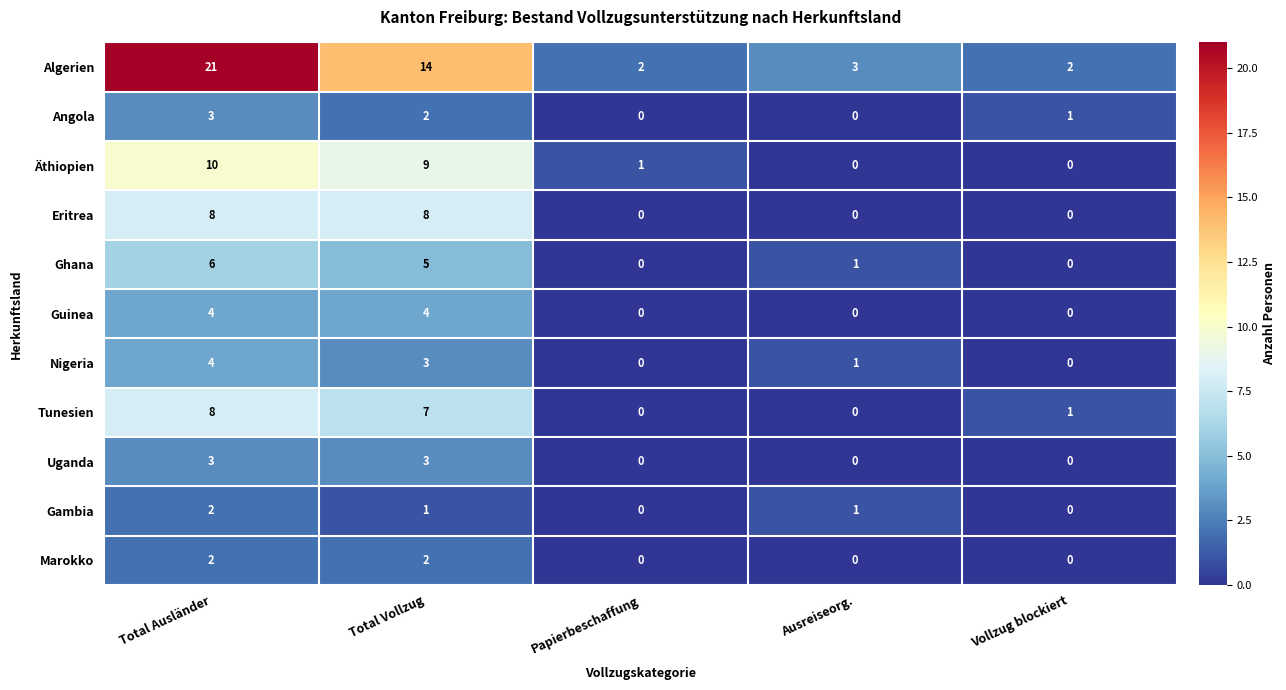

Read the Angola value at Total Ausländer.

3